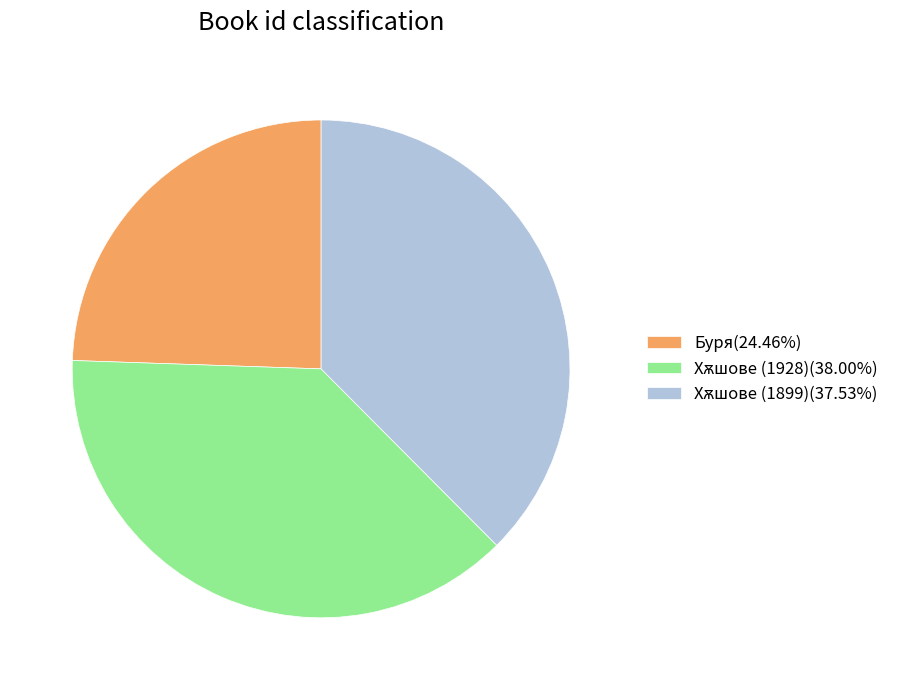

Is there a majority slice in this chart?

No